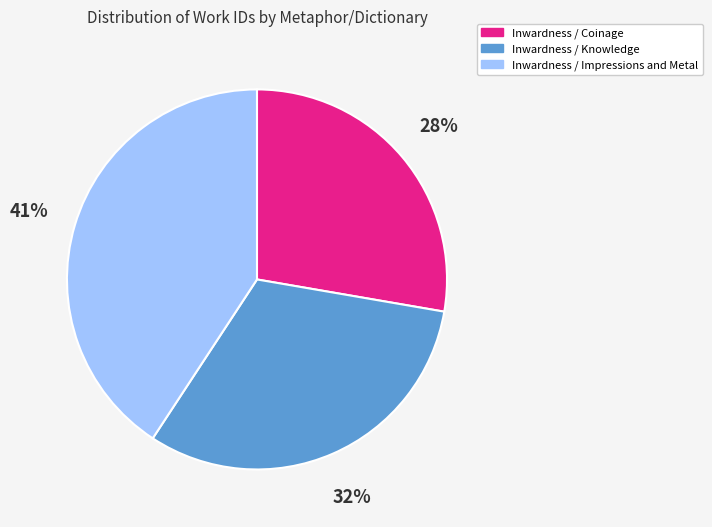

To the nearest percent, what percentage of the pie is Inwardness / Knowledge?

32%